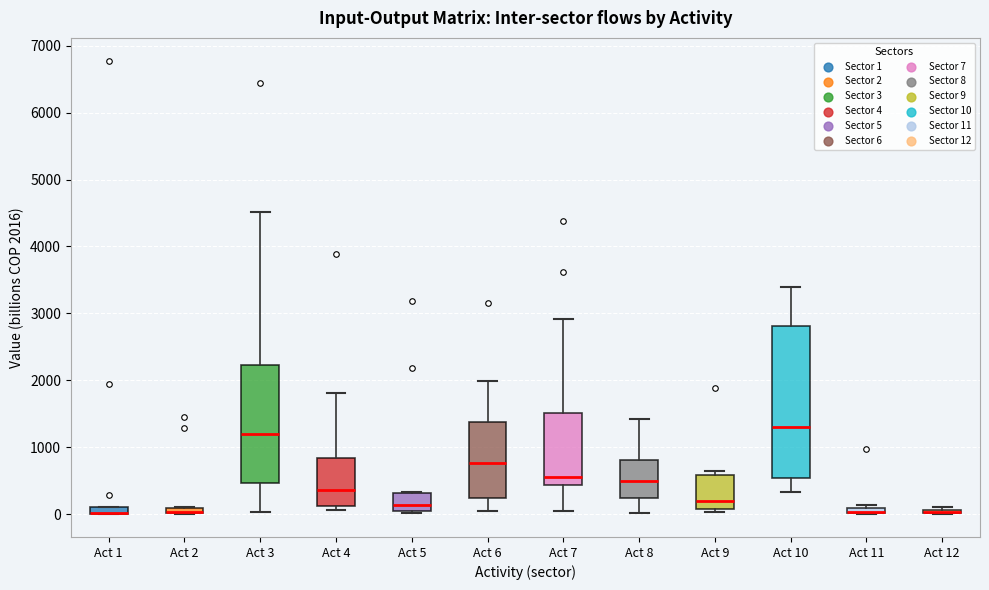

Where is the upper edge of the box for Act 8 on the y-axis? The values are not printed on the chart, so give them approximately, as read against the axis.

800